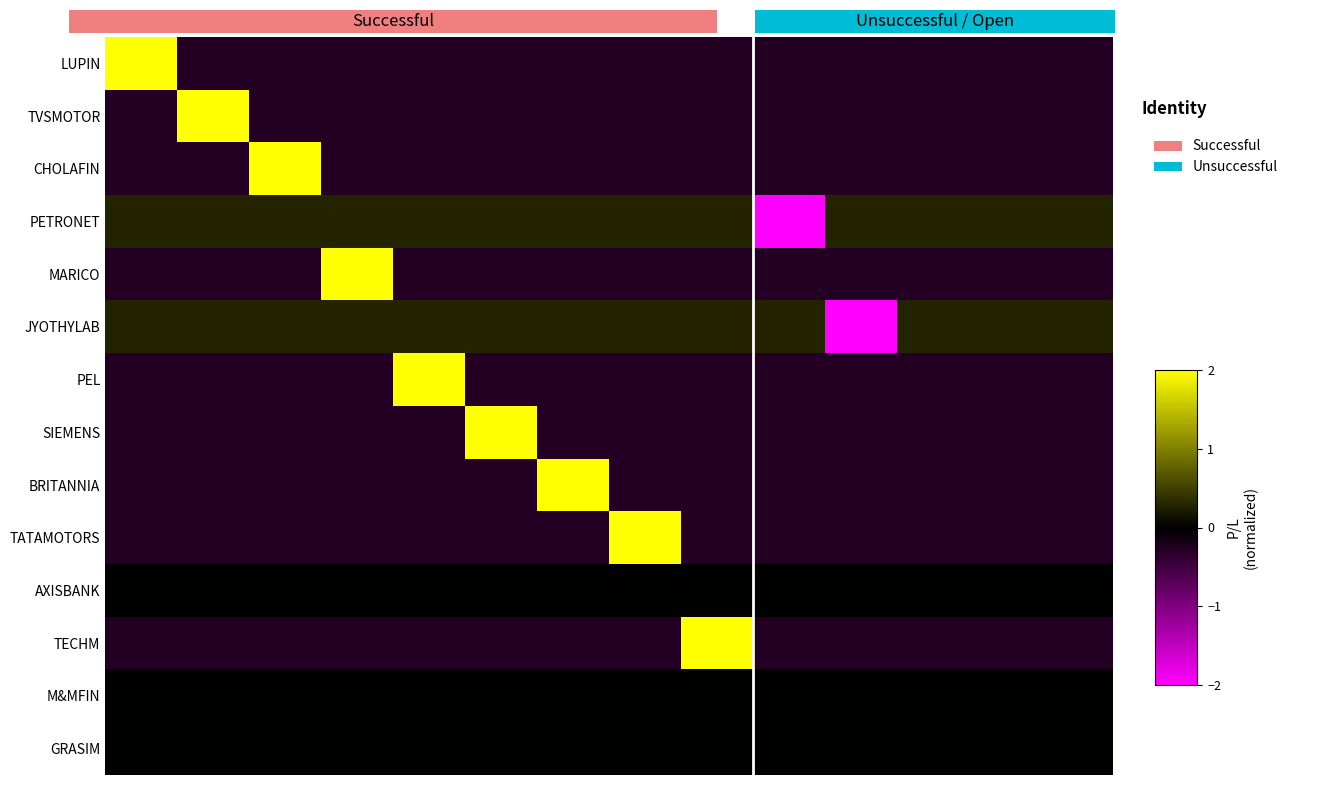

List the series in order of their peak value, lowest first.

AXISBANK, M&MFIN, GRASIM, PETRONET, JYOTHYLAB, CHOLAFIN, TECHM, SIEMENS, BRITANNIA, TATAMOTORS, LUPIN, TVSMOTOR, MARICO, PEL